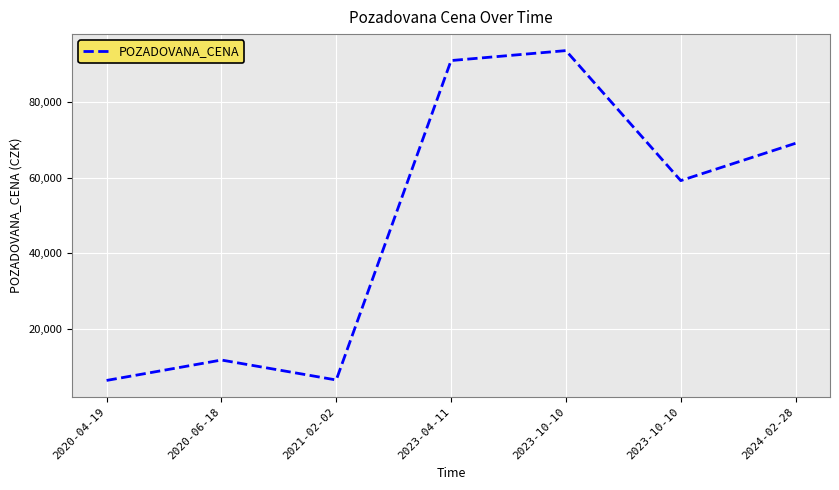

How many lines are shown in the chart?

1